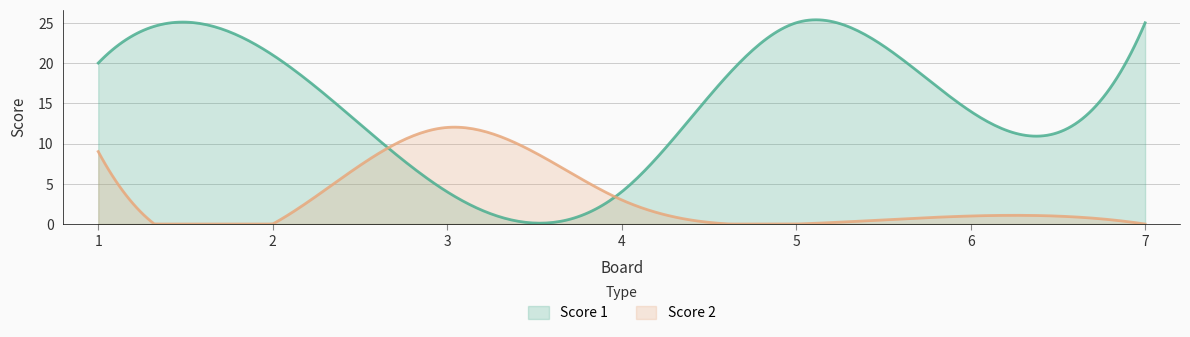

Does the chart display data point markers on the line(s)?

No